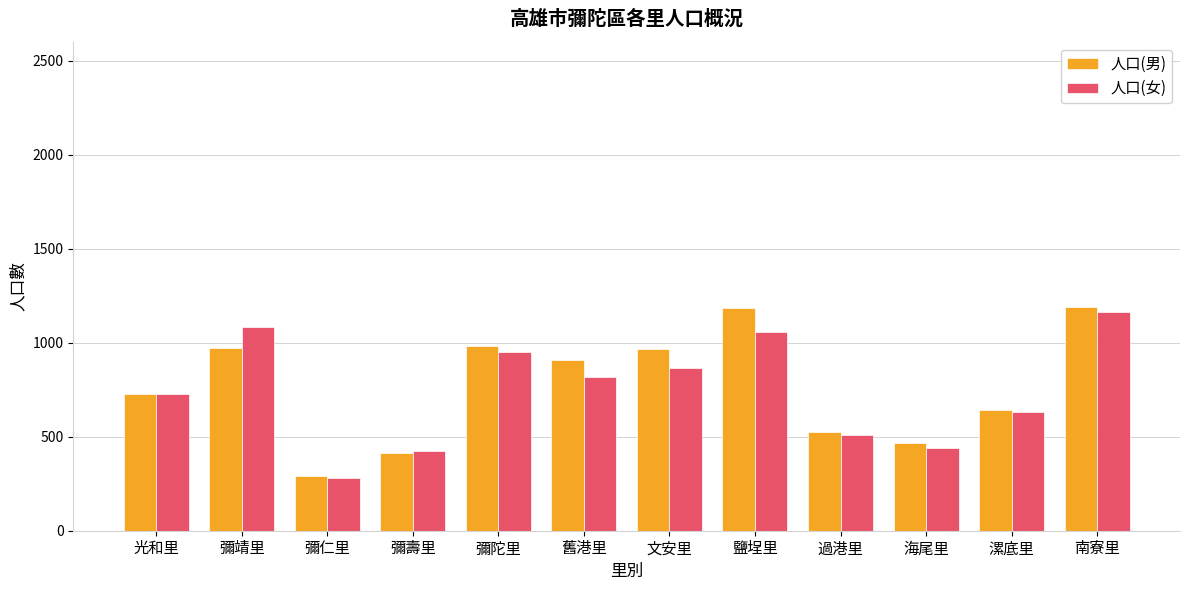

What position from the left is 文安里?

7